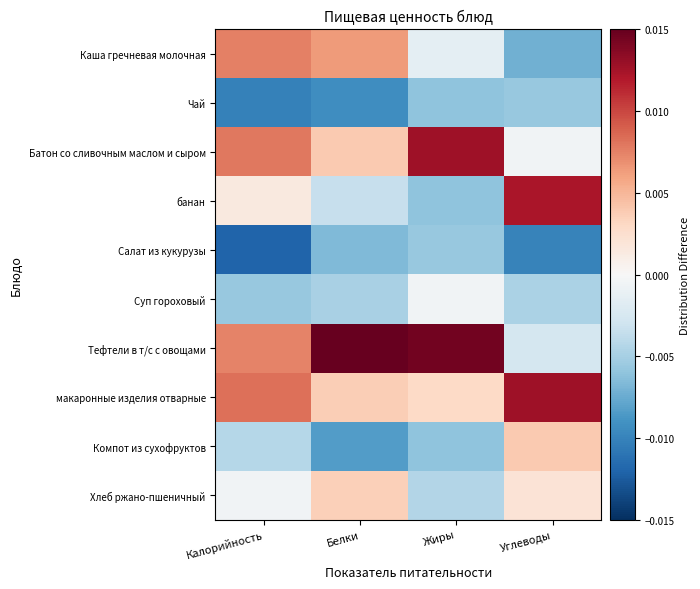

Reading right to left, what are all the values shown in this chart?

Каша гречневая молочная: Углеводы=-0.0	Жиры=-0.0	Белки=0.0	Калорийность=0.0
Чай: Углеводы=-0.0	Жиры=-0.0	Белки=-0.0	Калорийность=-0.0
Батон со сливочным маслом и сыром: Углеводы=-0.0	Жиры=0.0	Белки=0.0	Калорийность=0.0
банан: Углеводы=0.0	Жиры=-0.0	Белки=-0.0	Калорийность=0.0
Салат из кукурузы: Углеводы=-0.0	Жиры=-0.0	Белки=-0.0	Калорийность=-0.0
Суп гороховый: Углеводы=-0.0	Жиры=-0.0	Белки=-0.0	Калорийность=-0.0
Тефтели в т/с с овощами: Углеводы=-0.0	Жиры=0.0	Белки=0.0	Калорийность=0.0
макаронные изделия отварные: Углеводы=0.0	Жиры=0.0	Белки=0.0	Калорийность=0.0
Компот из сухофруктов: Углеводы=0.0	Жиры=-0.0	Белки=-0.0	Калорийность=-0.0
Хлеб ржано-пшеничный: Углеводы=0.0	Жиры=-0.0	Белки=0.0	Калорийность=-0.0